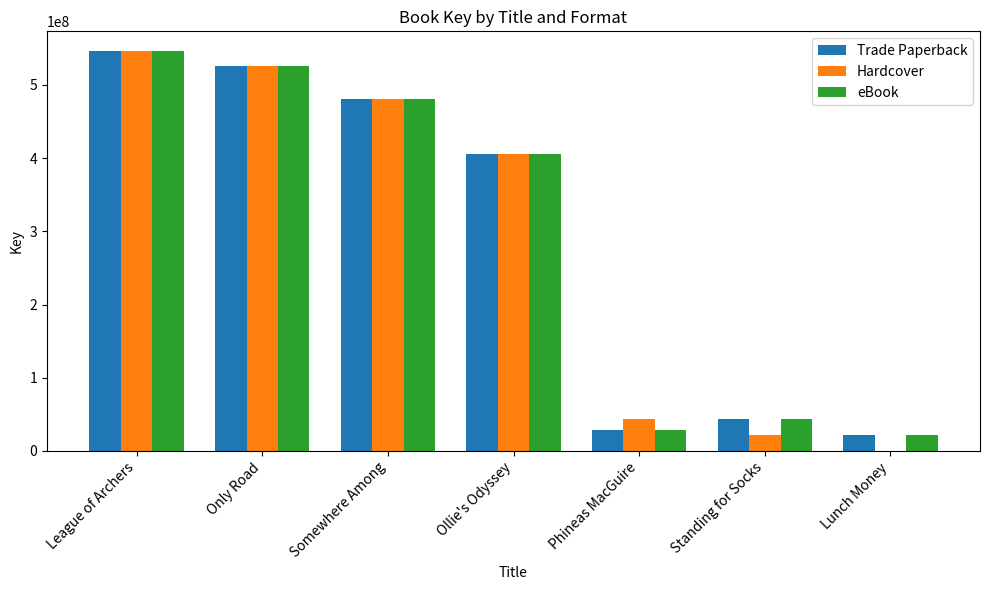

How many distinct data groups are displayed?

3